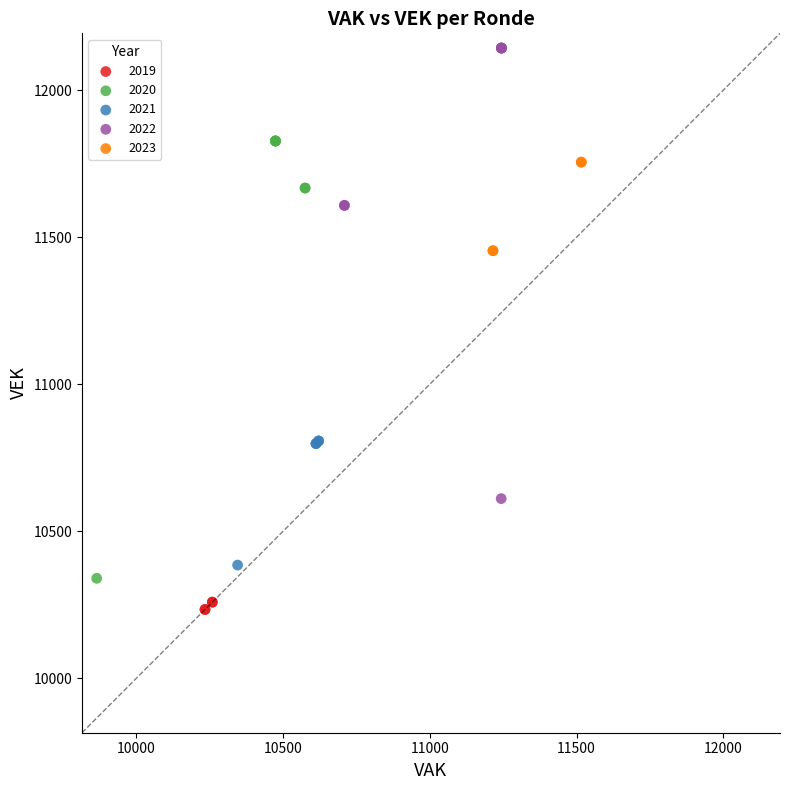

Which series reaches the maximum Y coordinate?

2022